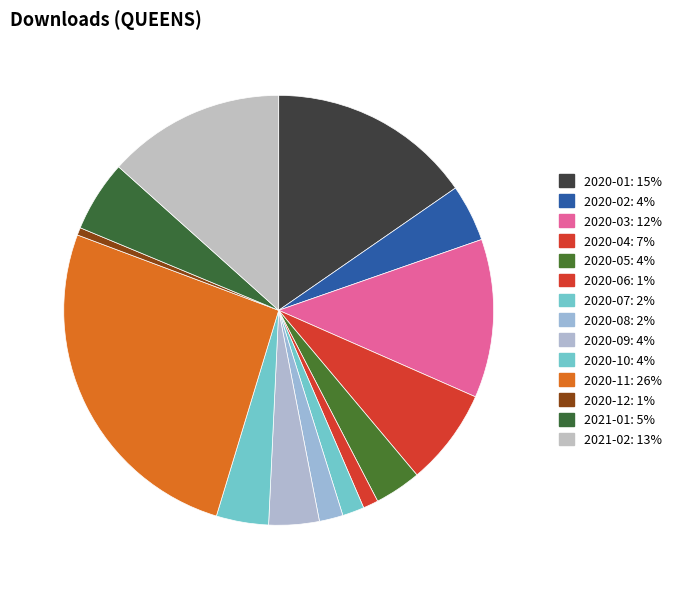

Approximately how many times larger is the value at 2020-03 compared to 2020-07?

7.3